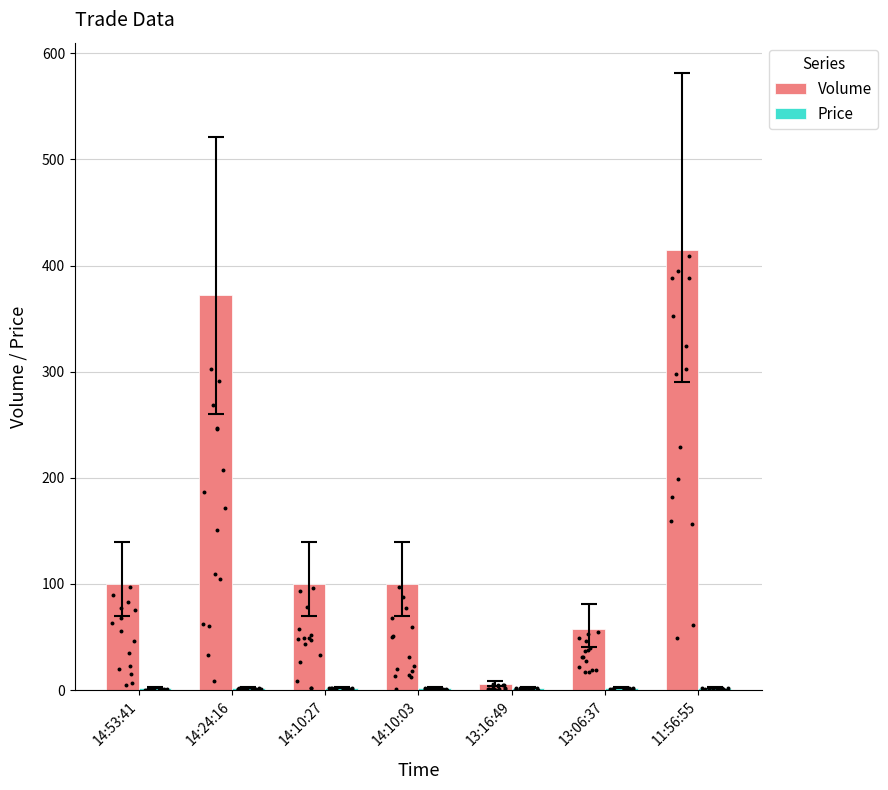

What is the total value across all series at 13:06:37?

60.3